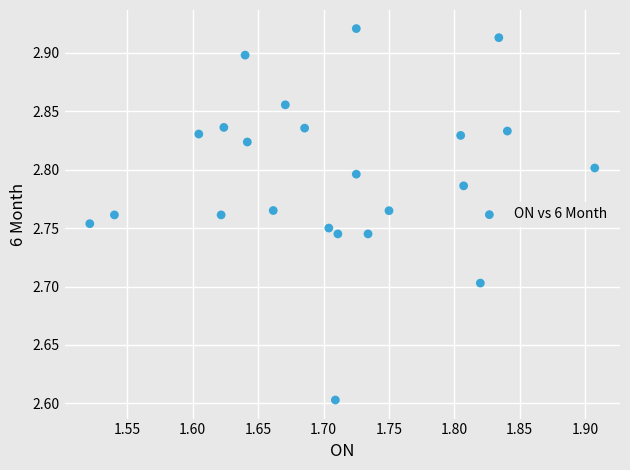

What Y value in the scatter plot is closest to 2?

2.6